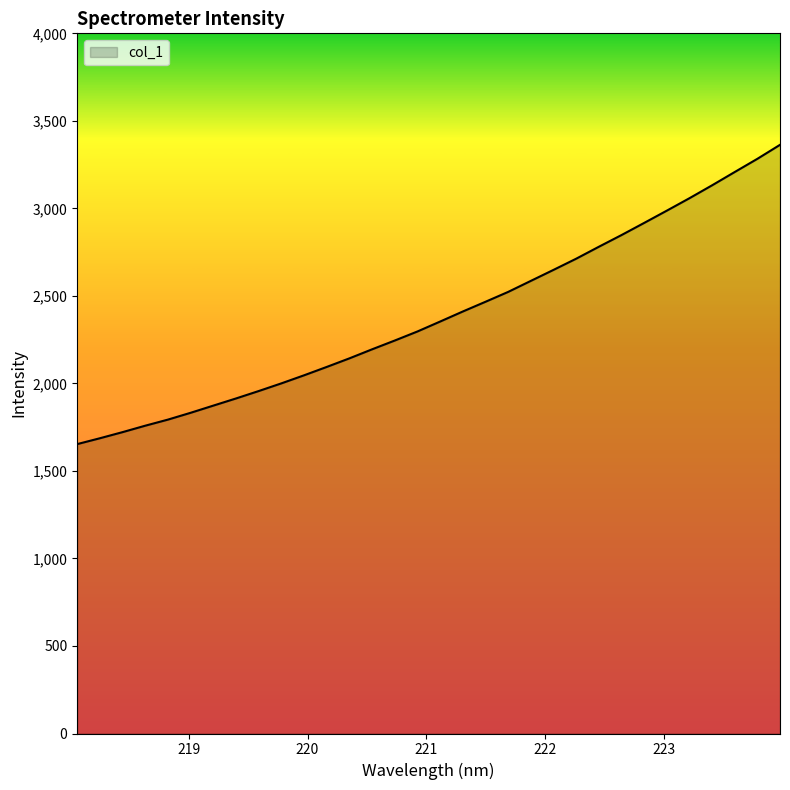

What is the smallest value displayed?

1653.2